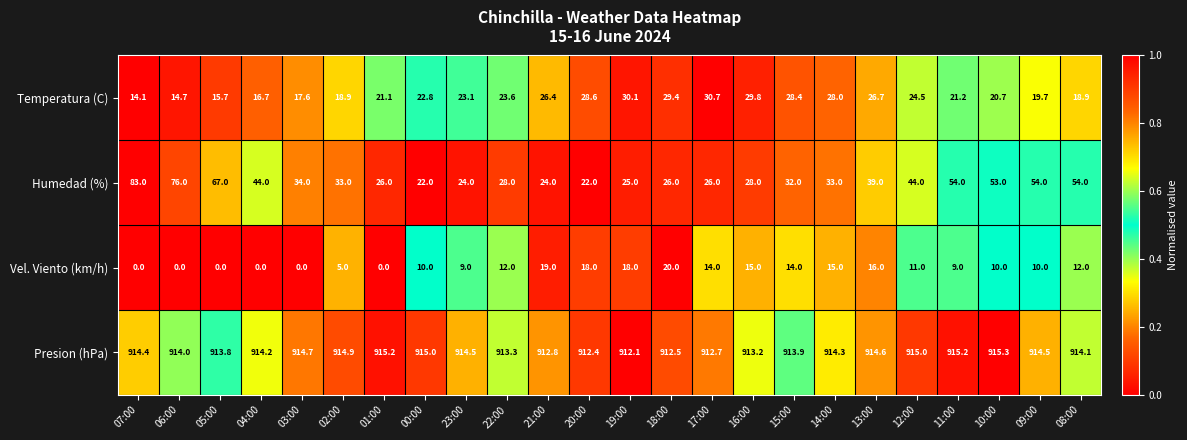

At which label does Temperatura (C) reach its minimum?

07:00